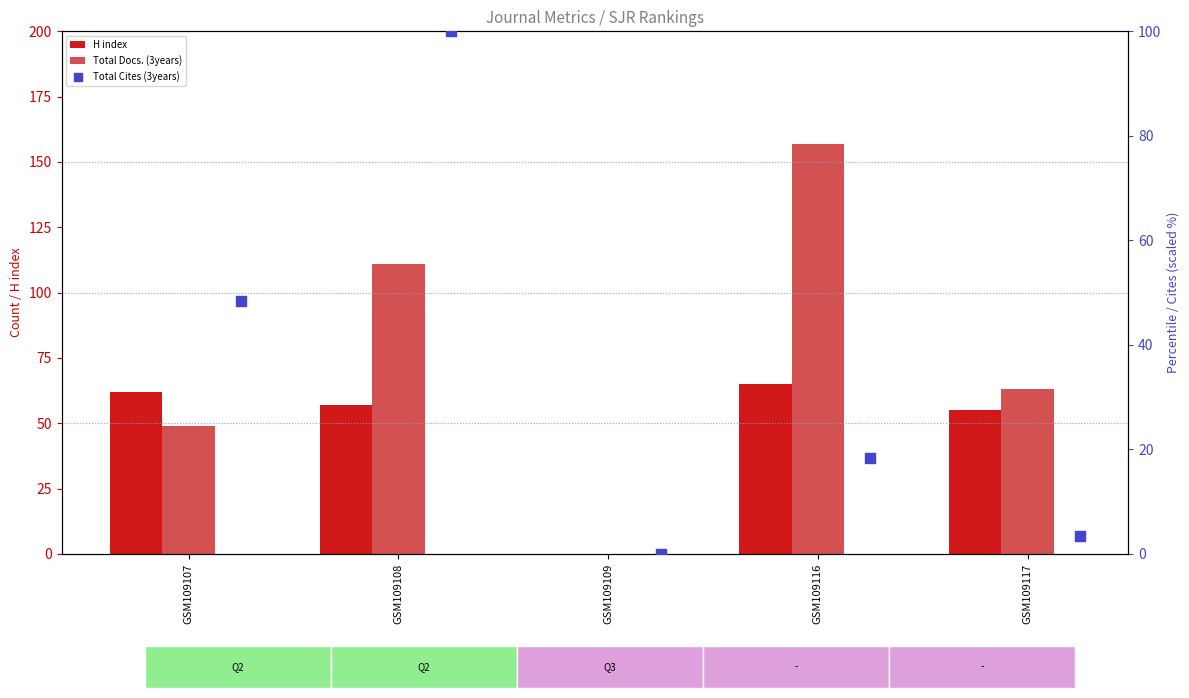

Is the value of Total Docs. (3years) at GSM109109 greater than the value of H index at GSM109116?

No